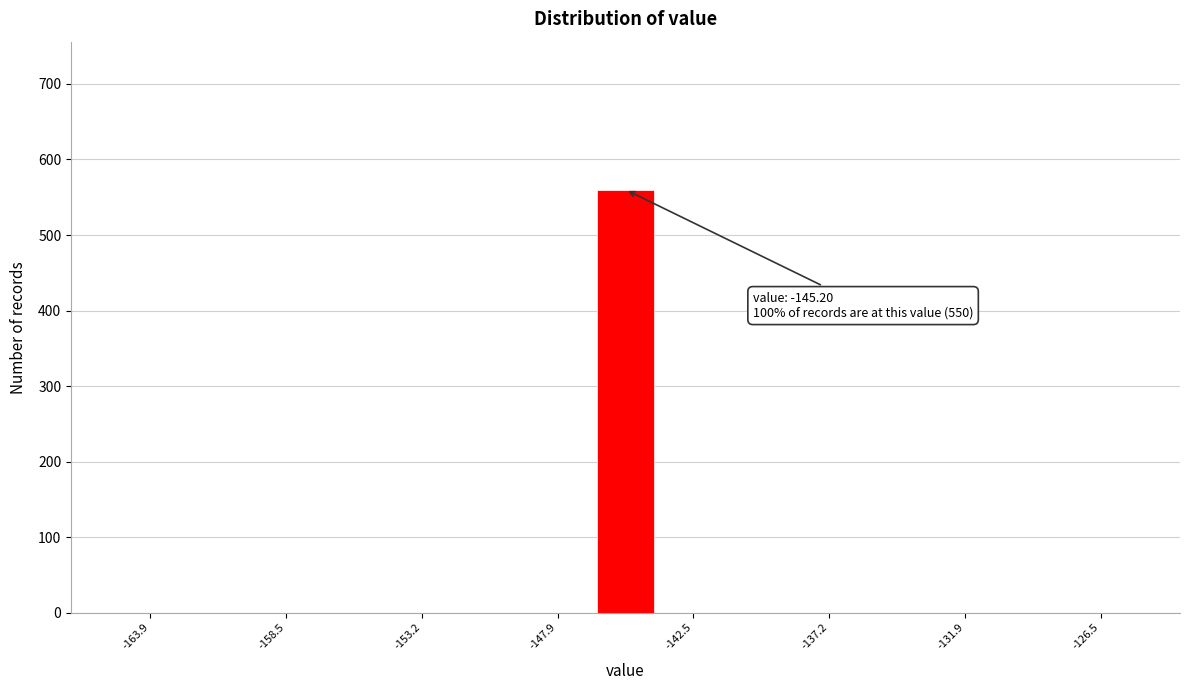

Read against the x-axis, roughly where is the centre of the tallest bar?

-145